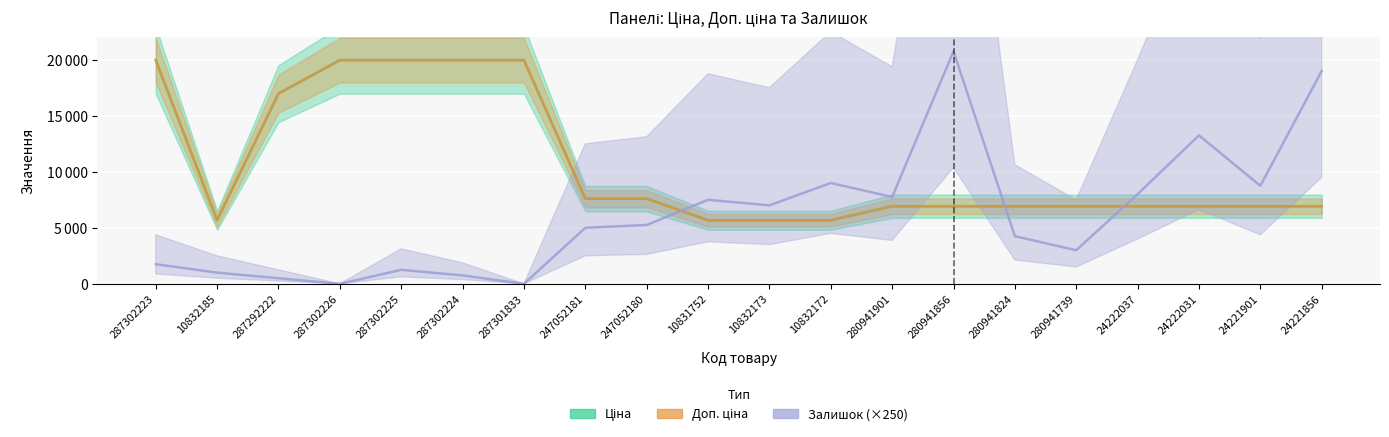

At 10832185, list the series in order from largest to smallest.

Ціна, Доп. ціна, Залишок (×250)